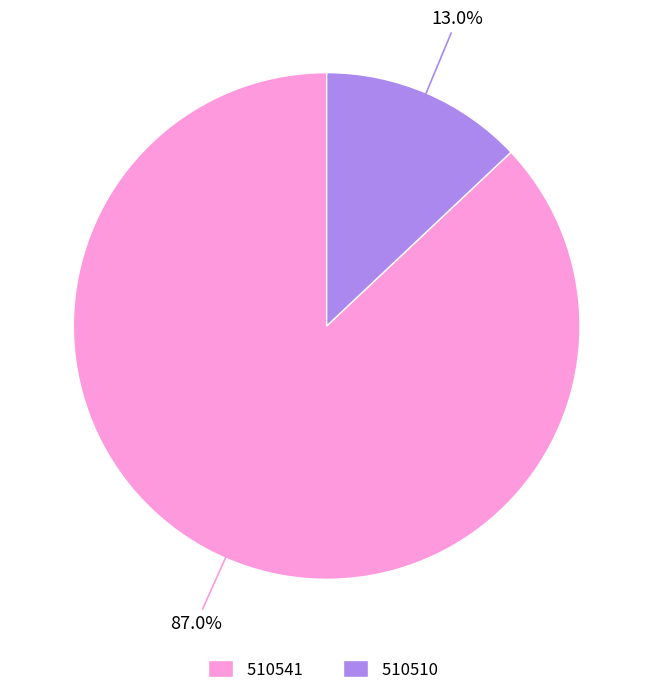

The 510541 slice represents 75% of the pie. True or false?

False